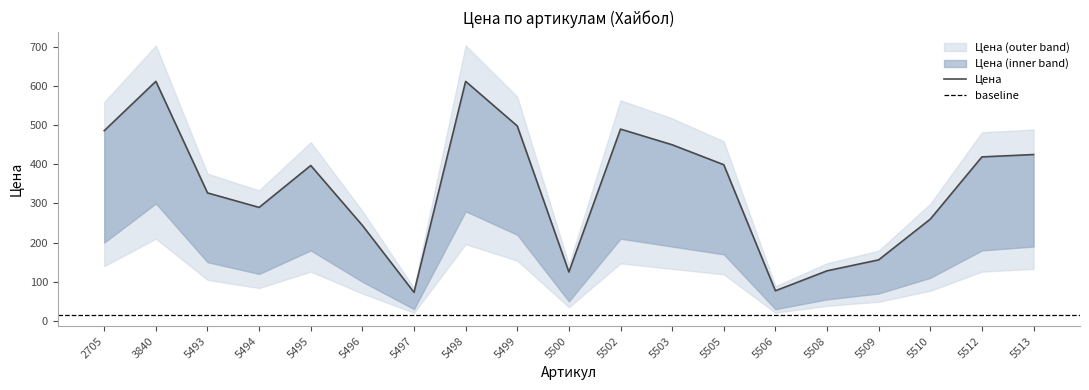

Reading left to right, extract all data points from this chart.

Цена (upper): 2705=486	3840=612	5493=327	5494=290	5495=397	5496=244	5497=73	5498=612	5499=498	5500=125	5502=490	5503=450	5505=399	5506=77	5508=128	5509=156	5510=260	5512=419	5513=425
Цена: 2705=486	3840=612	5493=327	5494=290	5495=397	5496=244	5497=73	5498=612	5499=498	5500=125	5502=490	5503=450	5505=399	5506=77	5508=128	5509=156	5510=260	5512=419	5513=425
Цена (lower): 2705=200	3840=300	5493=150	5494=120	5495=180	5496=100	5497=30	5498=280	5499=220	5500=50	5502=210	5503=190	5505=170	5506=30	5508=55	5509=70	5510=110	5512=180	5513=190